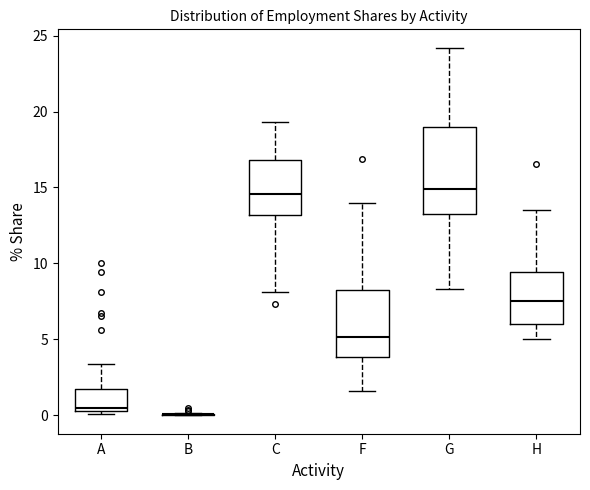

Reading left to right, read every box against the y-axis: the position of its median line, the range the box covers, and the ends of its whiskers. The values are not printed on the chart, so give them approximately, as read against the axis.

A: median 0.5 (just above the box's lower edge), box 0.5 to 2.0, whiskers 0.0 to 3.5
B: box collapsed to a line at 0.0, whiskers 0.0 to 0.0
C: median 14.5, box 13.0 to 17.0, whiskers 8.0 to 19.5
F: median 5.0, box 4.0 to 8.5, whiskers 1.5 to 14.0
G: median 15.0, box 13.5 to 19.0, whiskers 8.5 to 24.0
H: median 7.5, box 6.0 to 9.5, whiskers 5.0 to 13.5